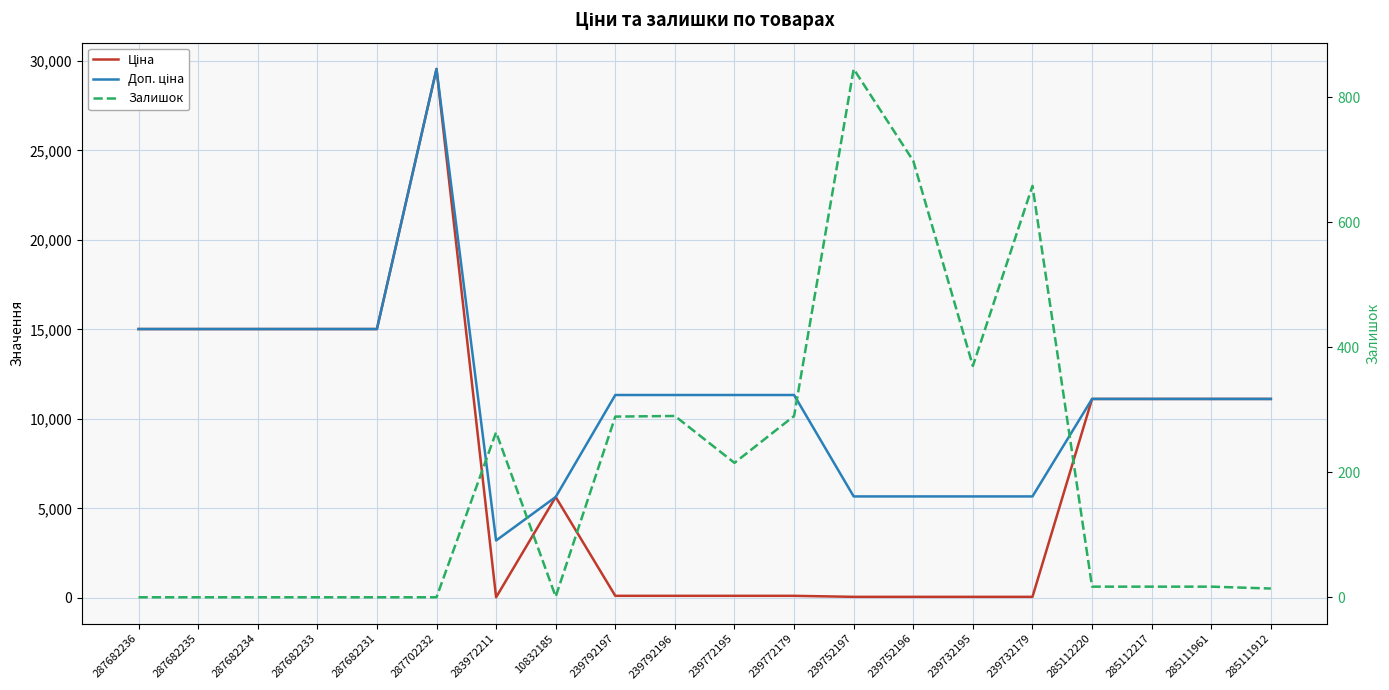

The Ціна series shows 11.4 at 283972211. True or false?

False